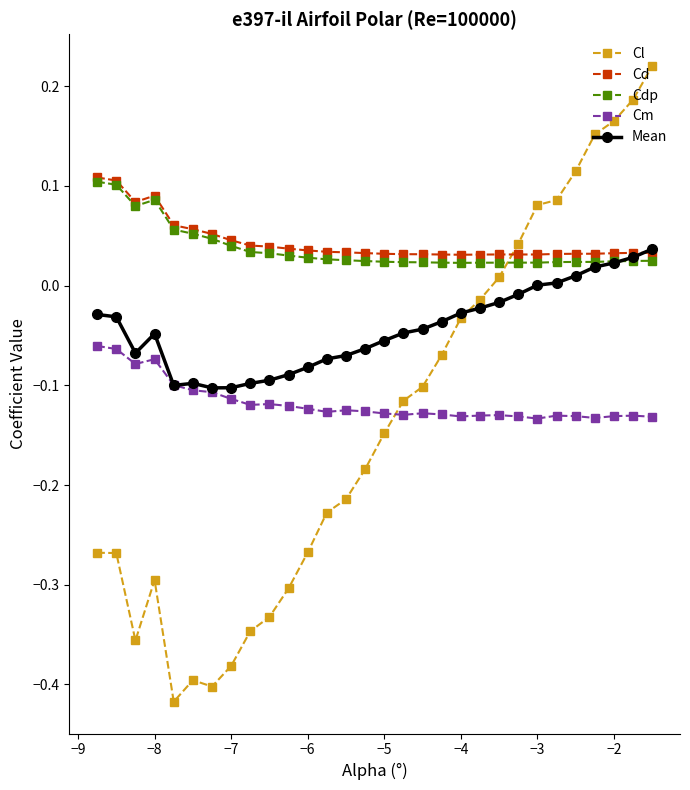

True or false: Mean has more than 0 interior local peaks.

True